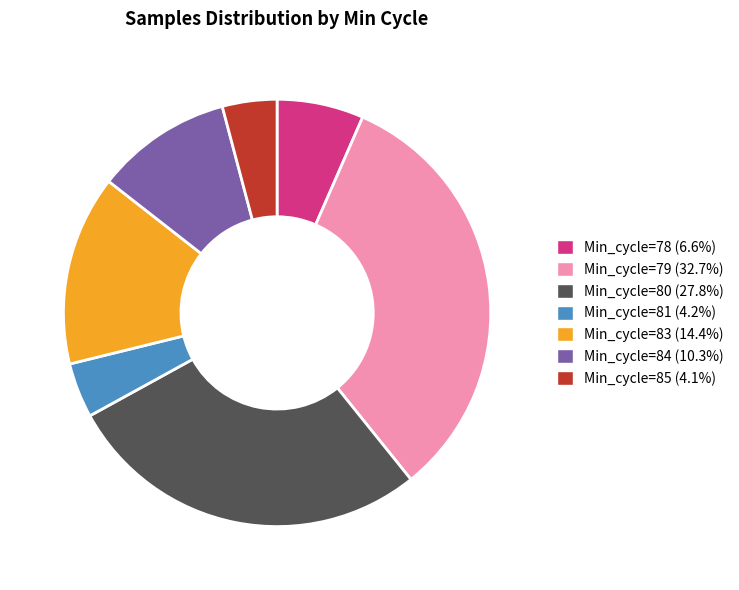

Does Min_cycle=80 (27.8%) account for over 50% of the chart?

No